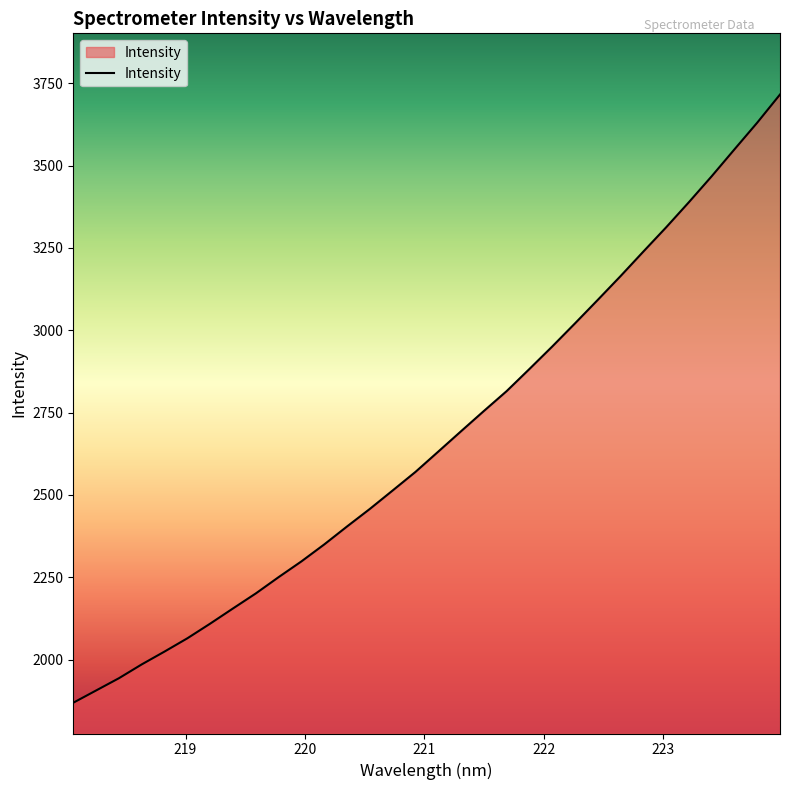

What is the difference between the maximum and minimum values?

1847.1